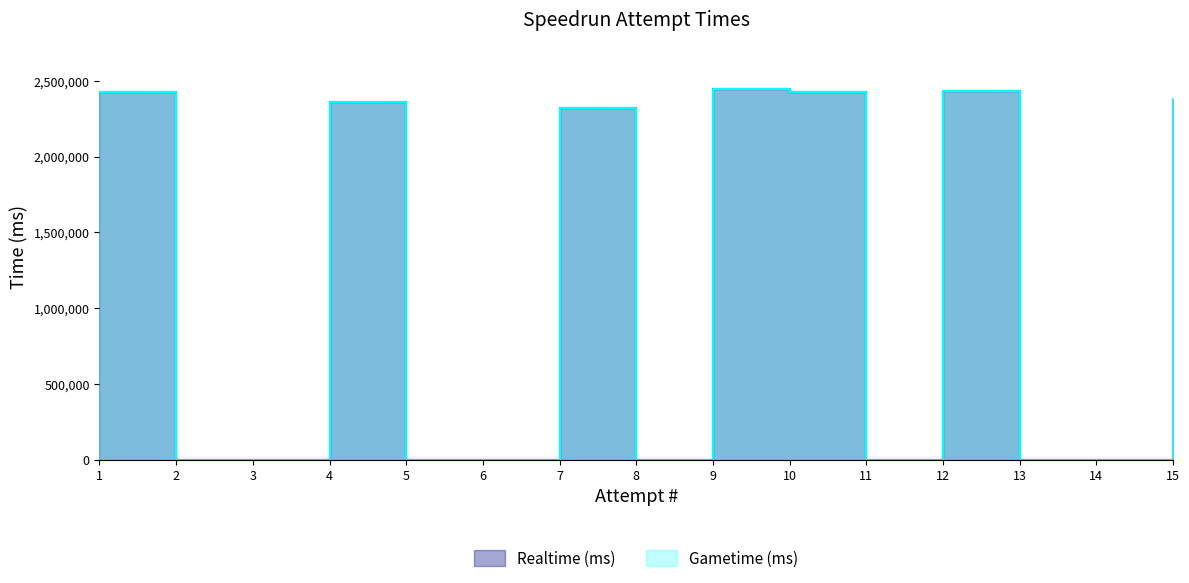

What is the total value across all series at 12?

4860958